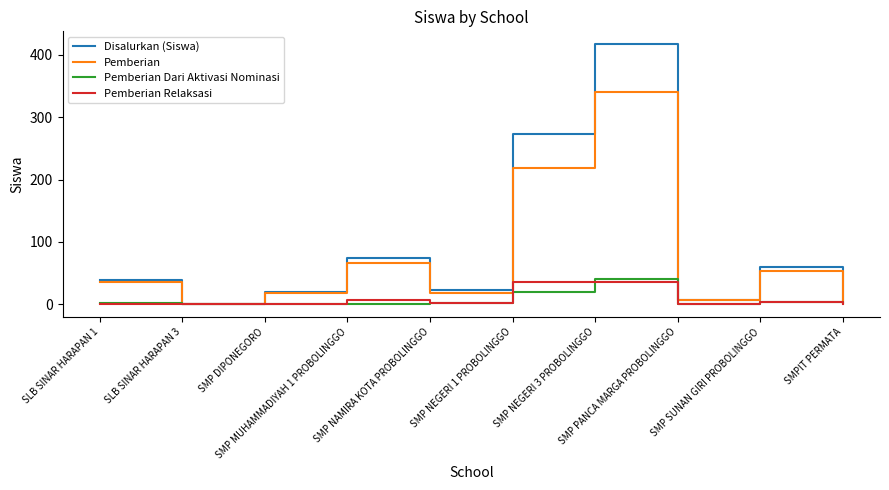

What is the highest value of the Pemberian Relaksasi series?

36